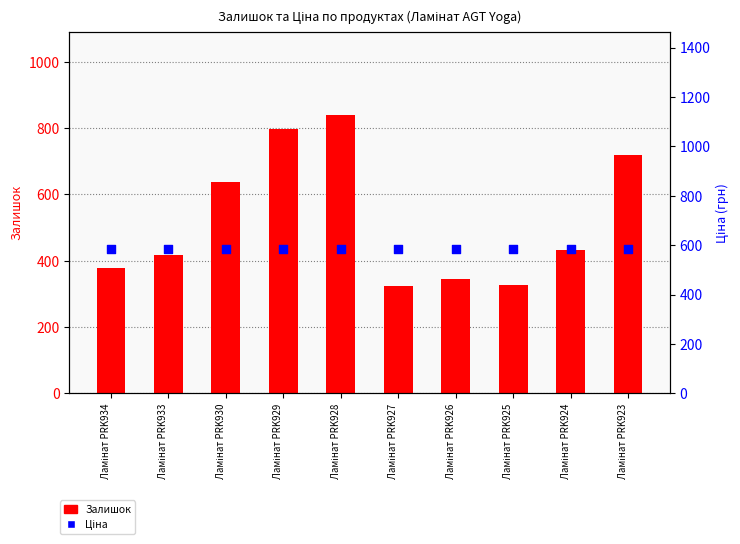

What are all the series names shown in the legend?

Залишок, Ціна